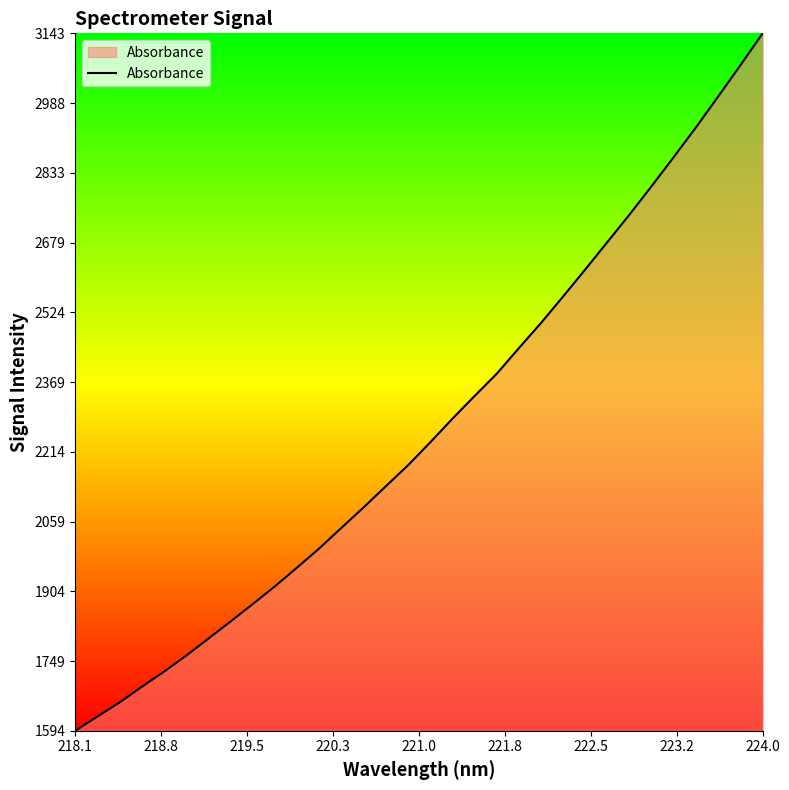

How many values are below 2235?

16